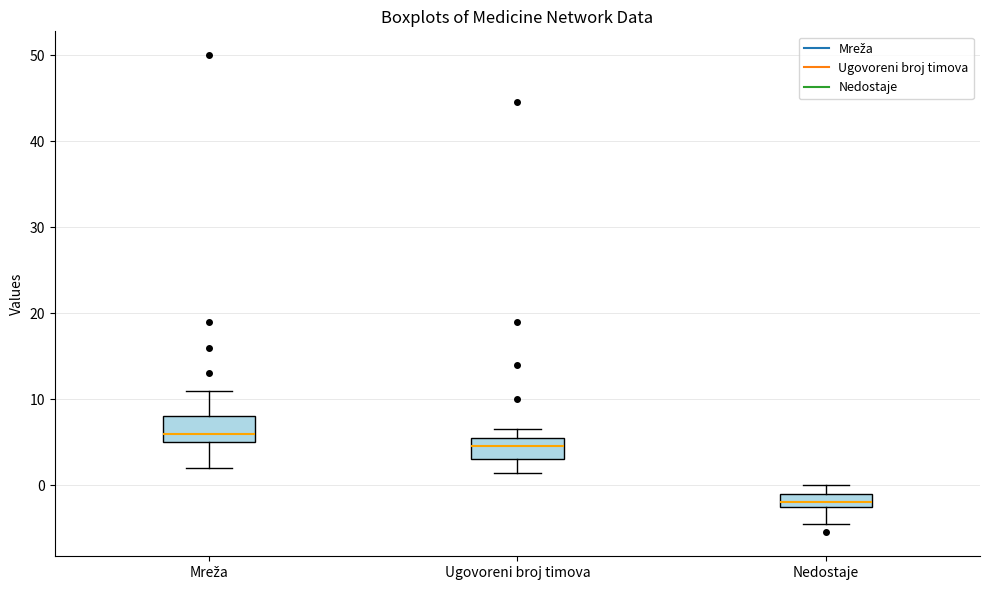

Reading left to right, read every box against the y-axis: the position of its median line, the range the box covers, and the ends of its whiskers. The values are not printed on the chart, so give them approximately, as read against the axis.

Mreža: median 6, box 5 to 8, whiskers 2 to 11
Ugovoreni broj timova: median 5, box 3 to 6, whiskers 1 to 7
Nedostaje: median -2 (just above the box's lower edge), box -2 to -1, whiskers -4 to 0